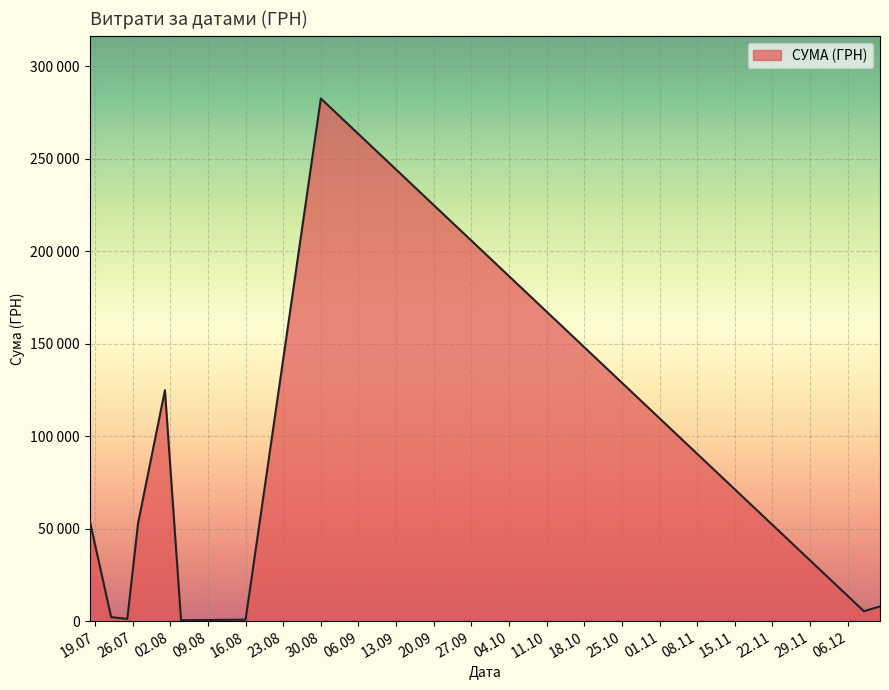

Is this an area chart (filled region under the line)?

Yes